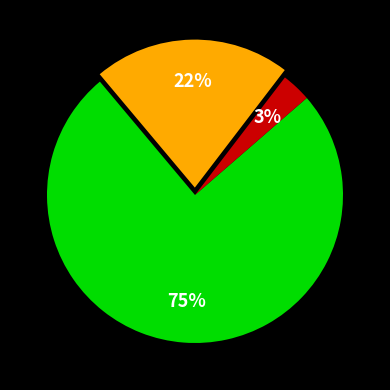

Is there a majority slice in this chart?

Yes